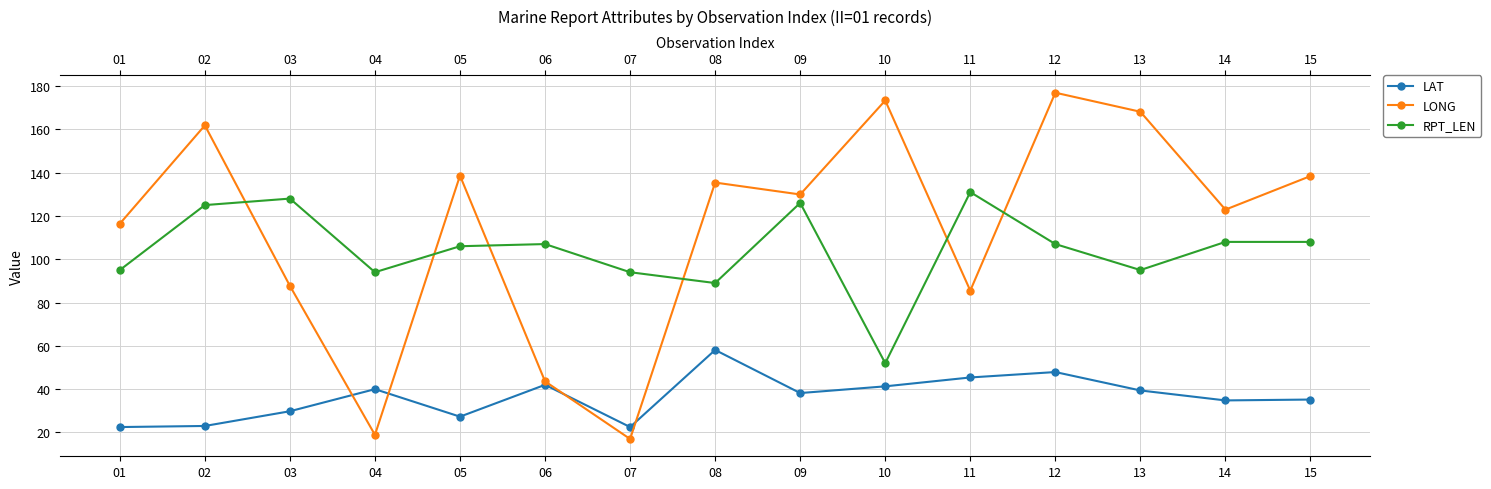

Which series has the largest total across all categories?

LONG